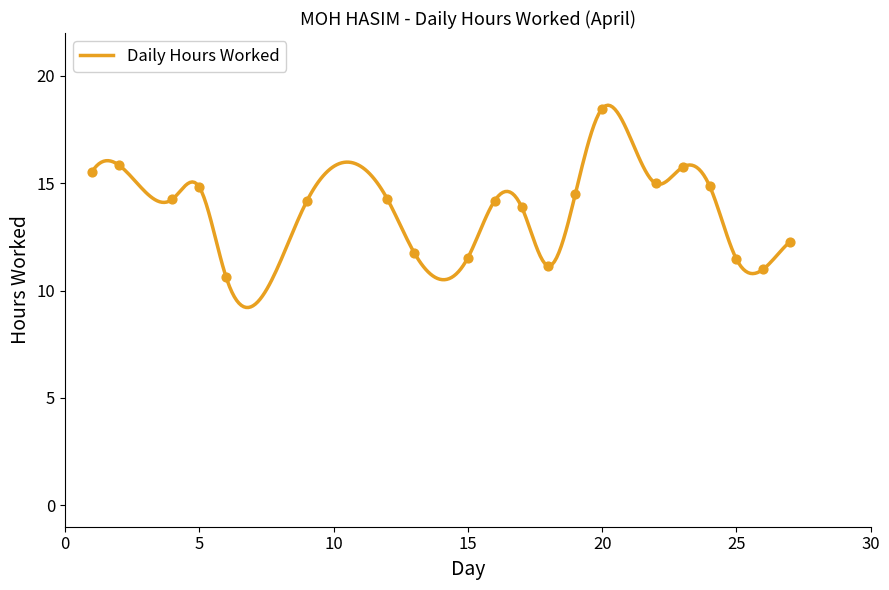

Which has a higher value, 4 or 25?

4